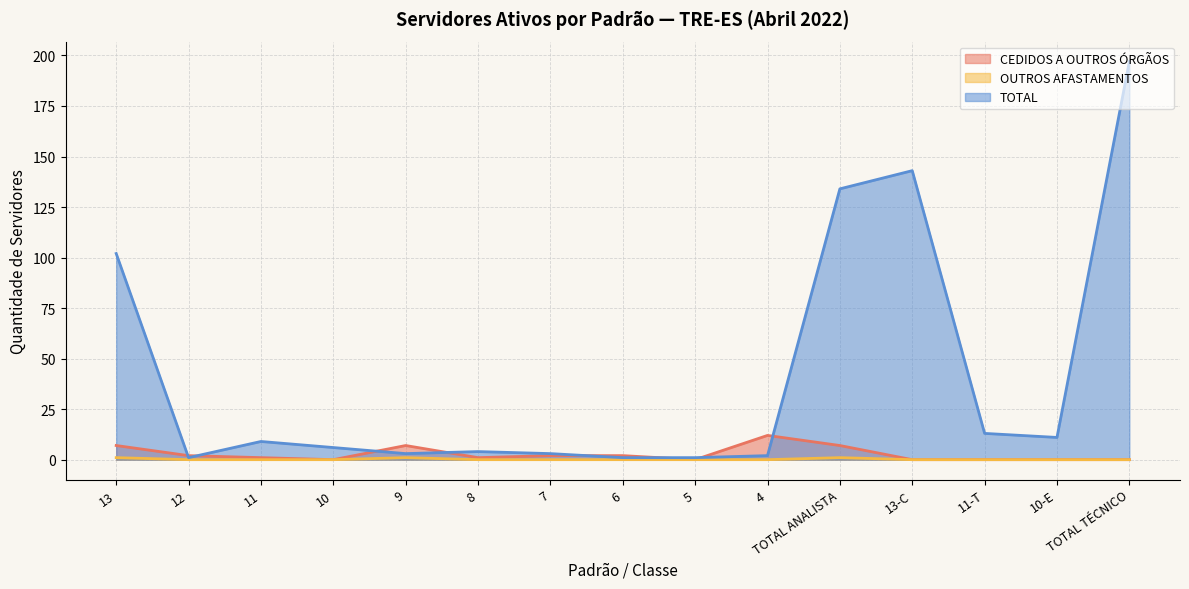

True or false: CEDIDOS A OUTROS ÓRGÃOS and OUTROS AFASTAMENTOS cross at least once.

False